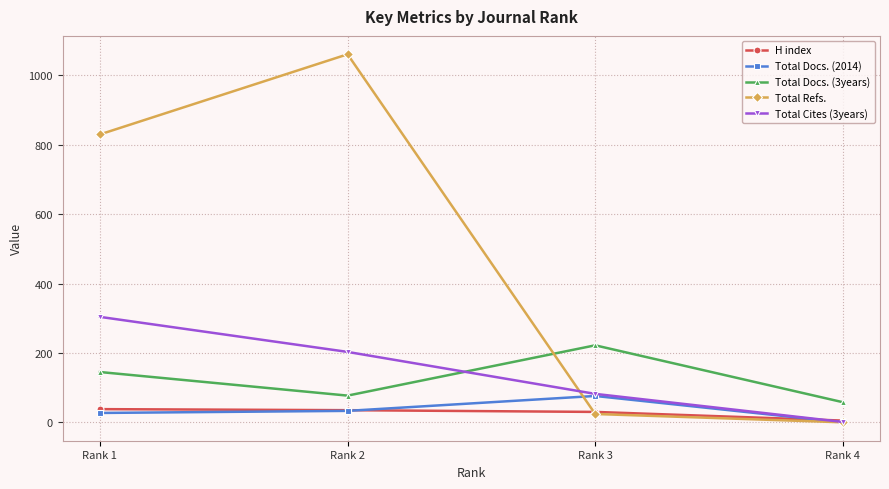

What is the sum of the H index values at Rank 2 and Rank 4?

40